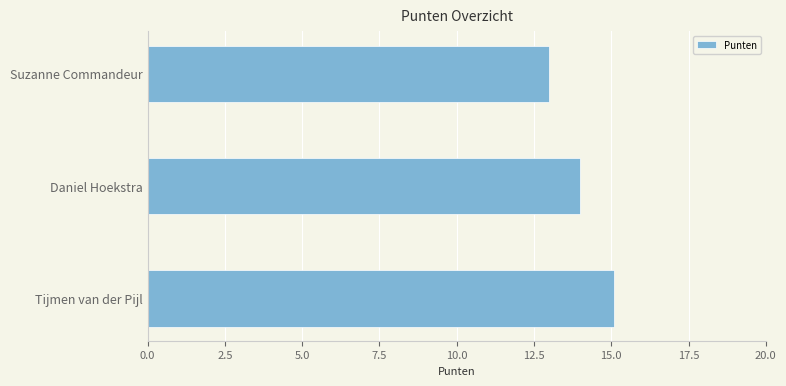

Rank the categories by value from highest to lowest.

Tijmen van der Pijl, Daniel Hoekstra, Suzanne Commandeur